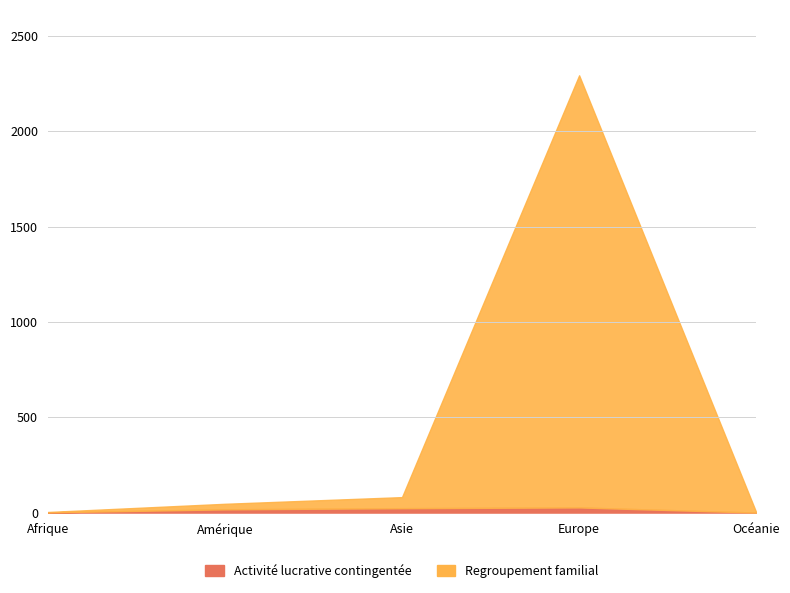

What is the maximum value shown in the chart?

2266